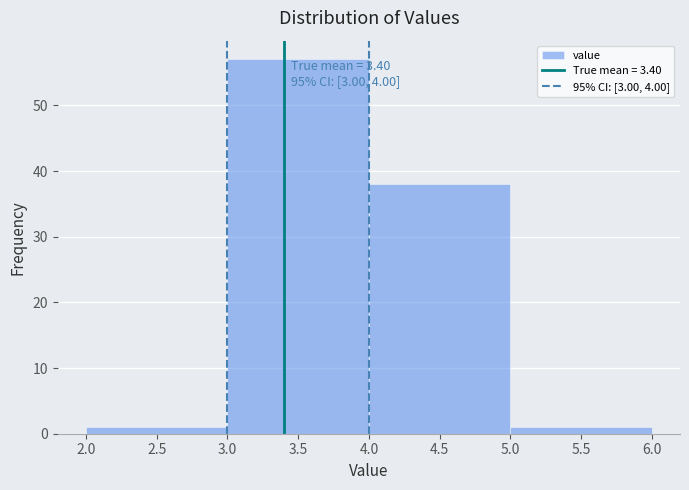

Which range on the x-axis has the tallest bar?

3.0 to 4.0